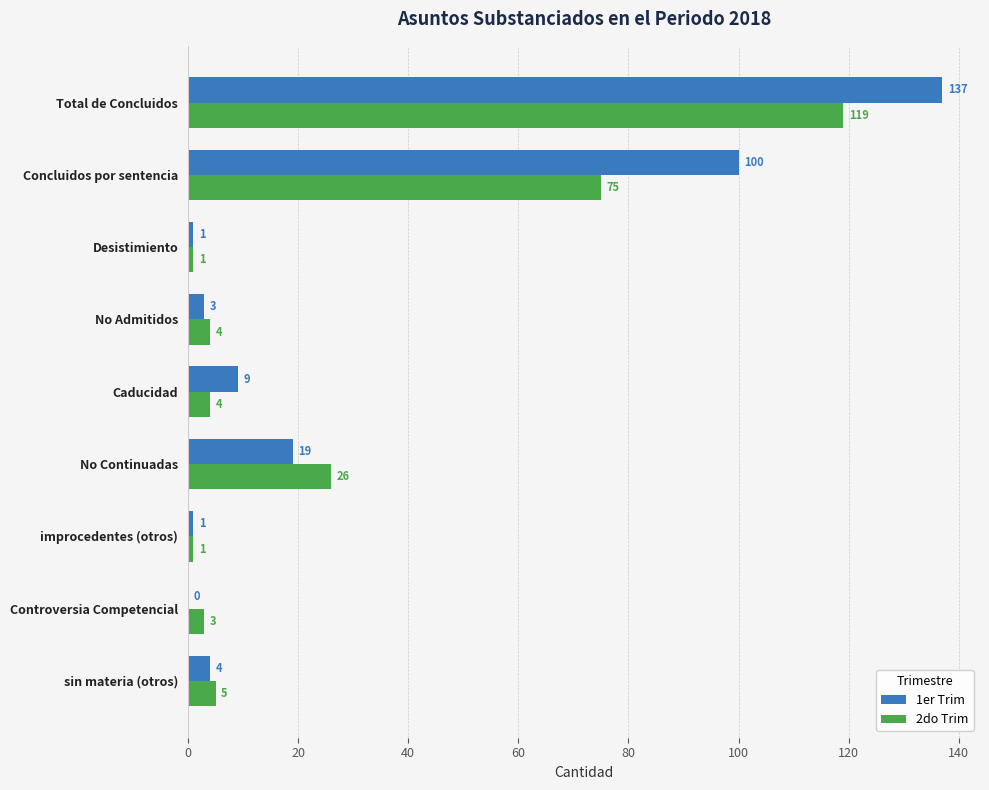

Is the value of 1er Trim at improcedentes (otros) greater than the value of 2do Trim at Concluidos por sentencia?

No